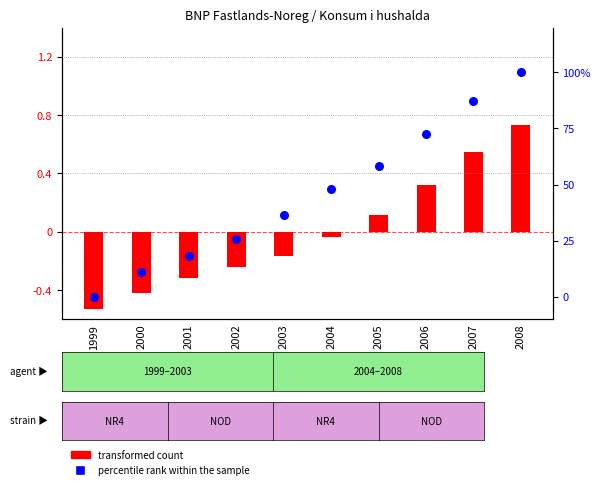

What are all the series names shown in the legend?

transformed count, percentile rank within the sample